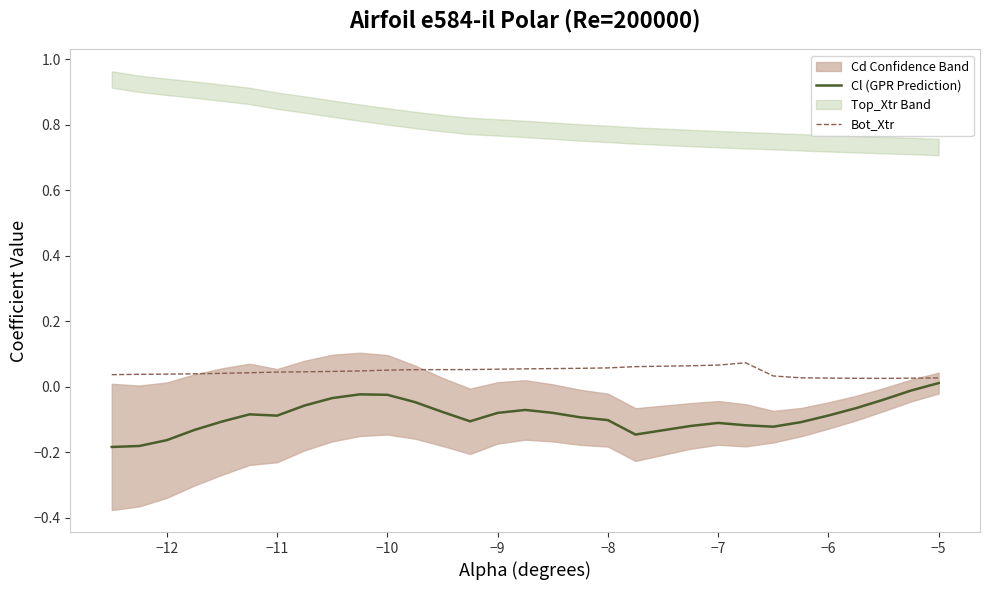

The value of Cl (GPR Prediction) at −6 is -0.0. True or false?

False